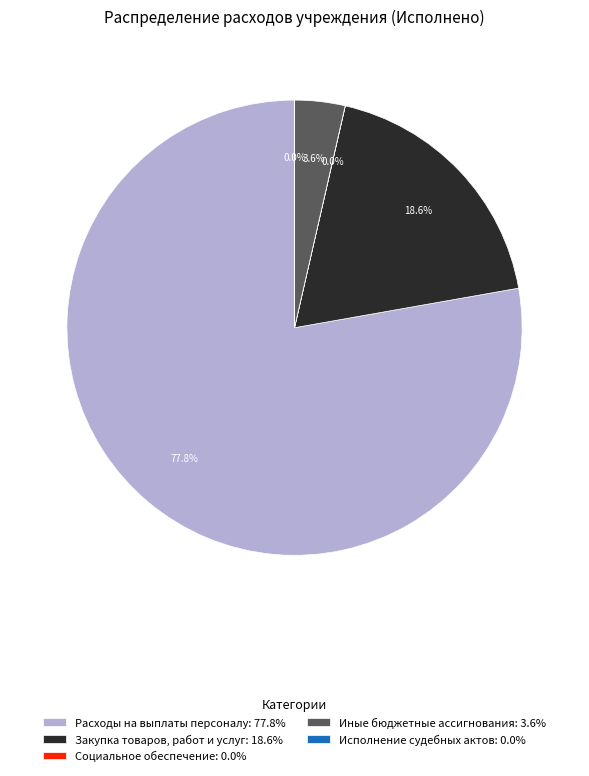

What percentage is NOT represented by Закупка товаров, работ и услуг: 18.6%?

81.4%